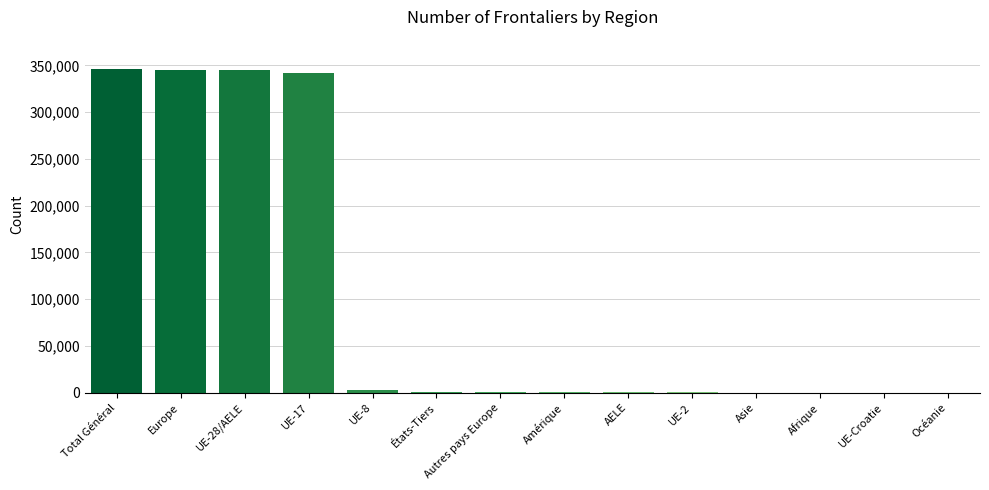

What is the greatest value displayed?

346000